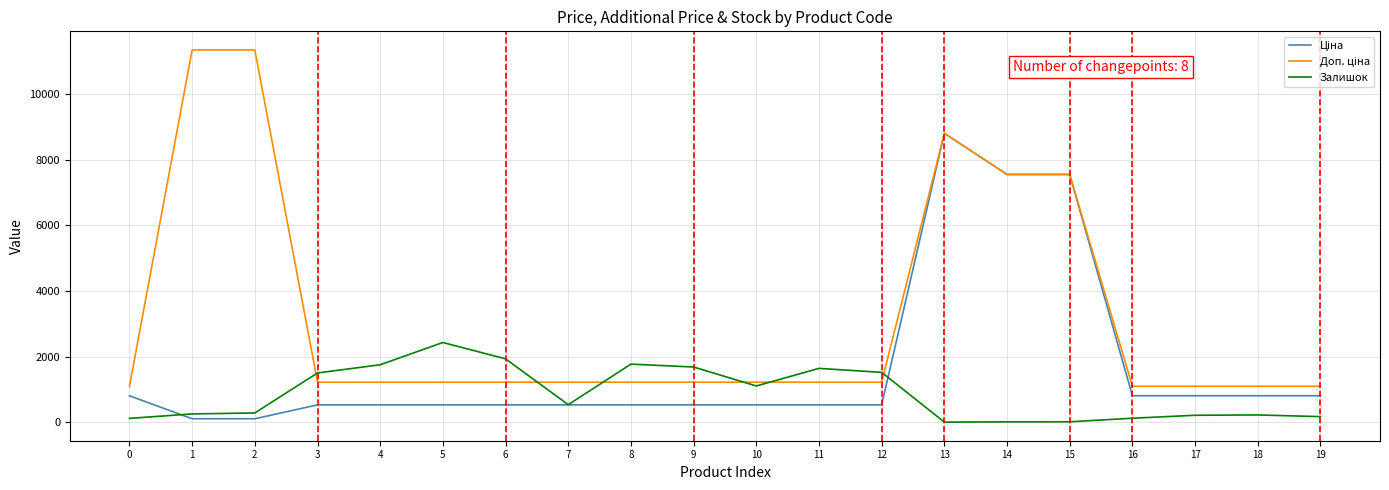

Between 8 and 17, which series saw the biggest shift?

Залишок